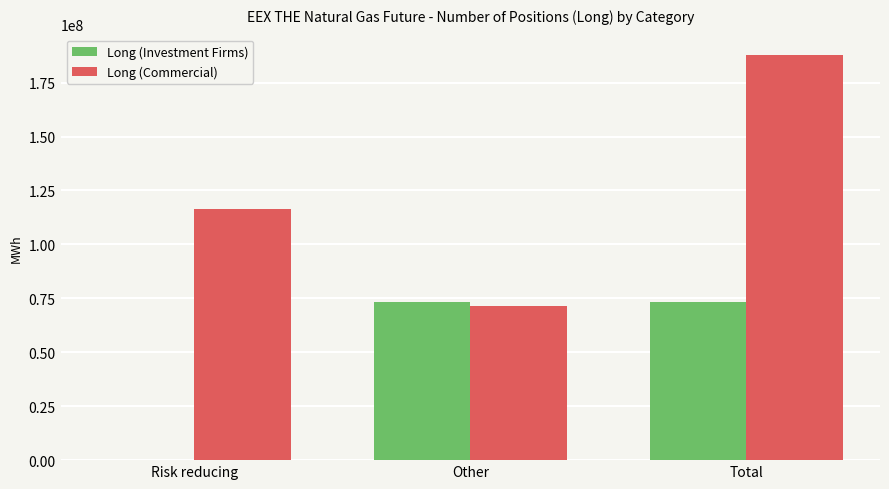

Which series changed the most between Other and Total?

Long (Commercial)